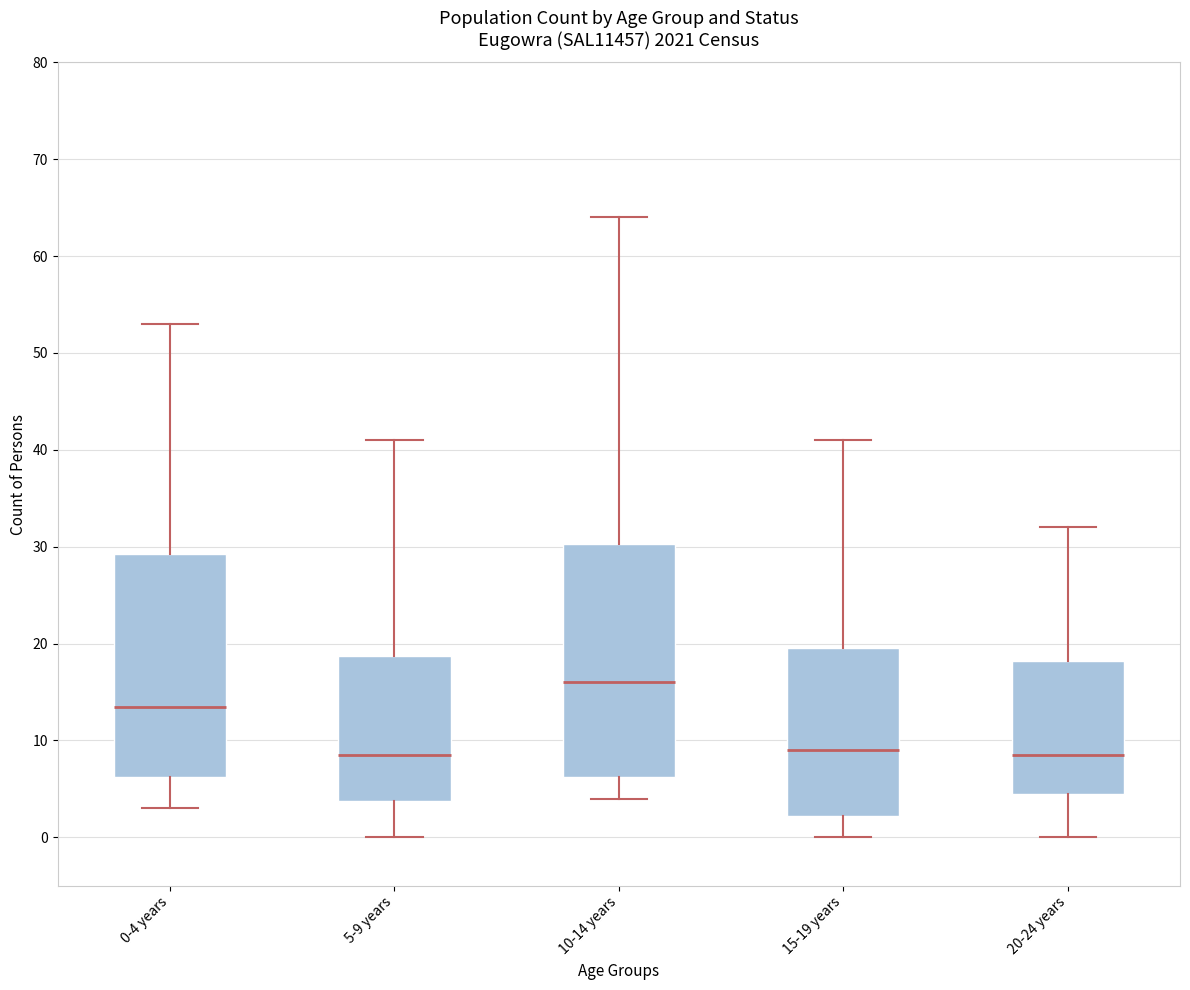

Reading left to right, read every box against the y-axis: the position of its median line, the range the box covers, and the ends of its whiskers. The values are not printed on the chart, so give them approximately, as read against the axis.

0-4 years: median 14, box 6 to 29, whiskers 3 to 53
5-9 years: median 9, box 4 to 19, whiskers 0 to 41
10-14 years: median 16, box 6 to 30, whiskers 4 to 64
15-19 years: median 9, box 2 to 20, whiskers 0 to 41
20-24 years: median 9, box 5 to 18, whiskers 0 to 32